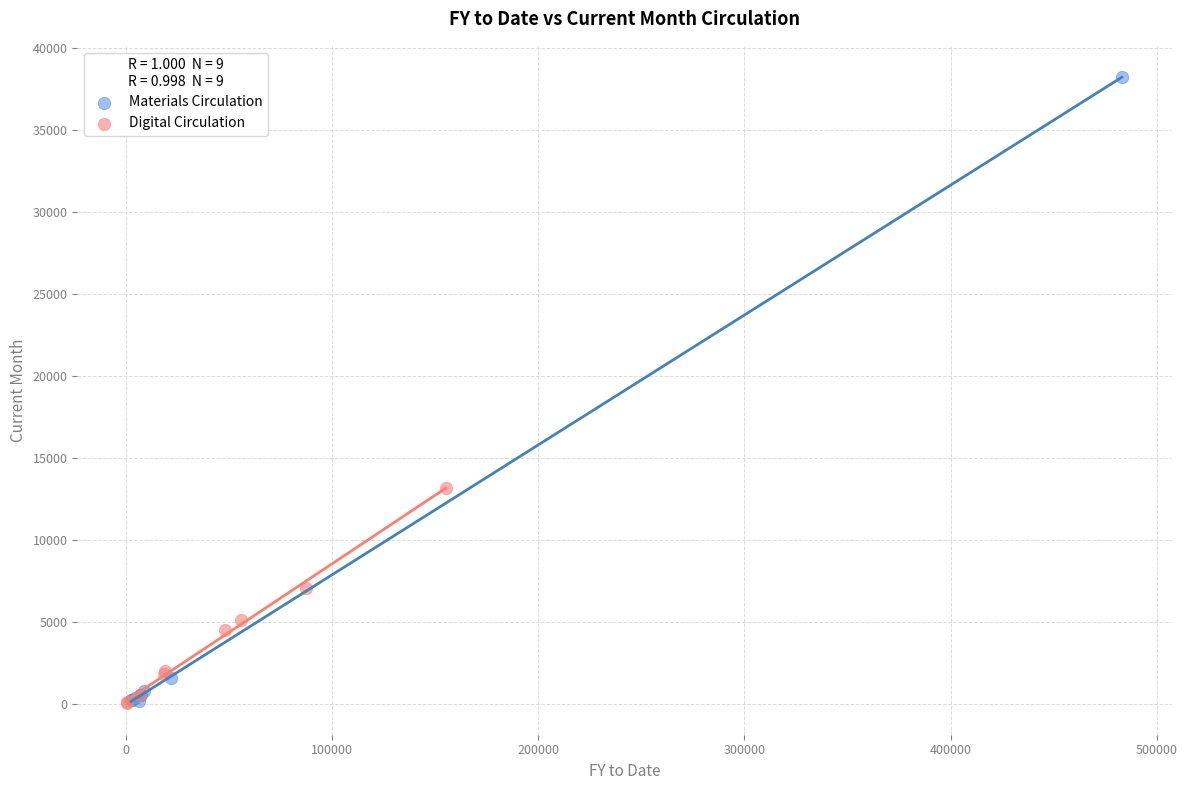

Which series contains the highest Y value?

Materials Circulation